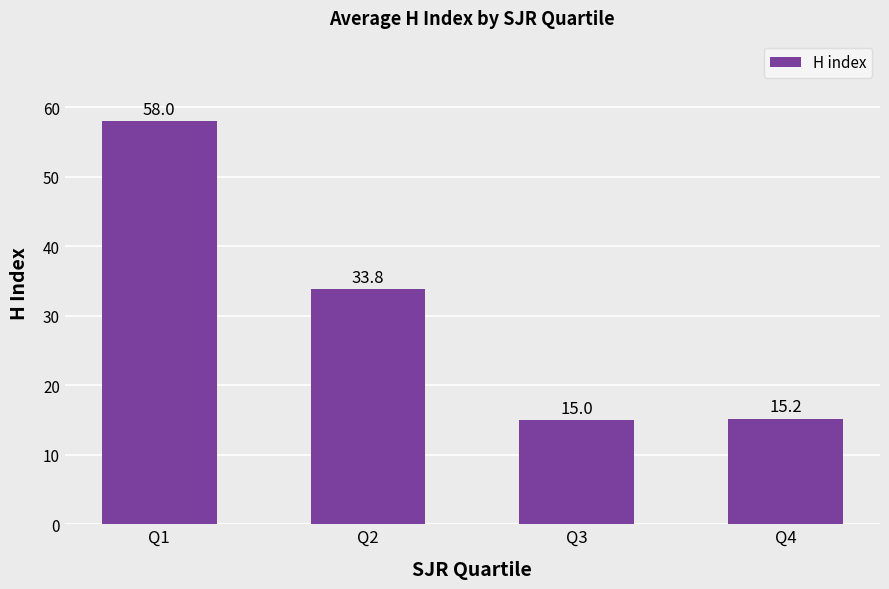

Reading left to right, transcribe all the data shown in this chart.

58.0	33.8	15.0	15.2